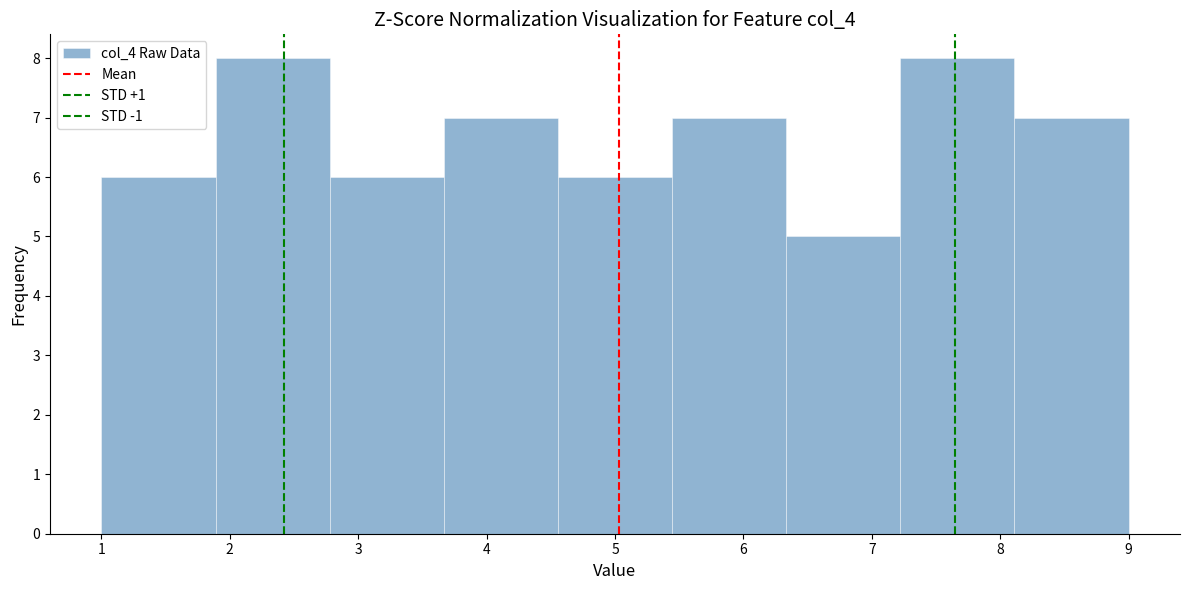

Reading left to right, transcribe this chart: for each bar, give the range it covers on the x-axis and its height. Neither the bar edges nor the heights are printed on the chart, so give them approximately, as read against the axes.

1.0 to 1.9: 6
1.9 to 2.8: 8
2.8 to 3.7: 6
3.7 to 4.6: 7
4.6 to 5.4: 6
5.4 to 6.3: 7
6.3 to 7.2: 5
7.2 to 8.1: 8
8.1 to 9.0: 7